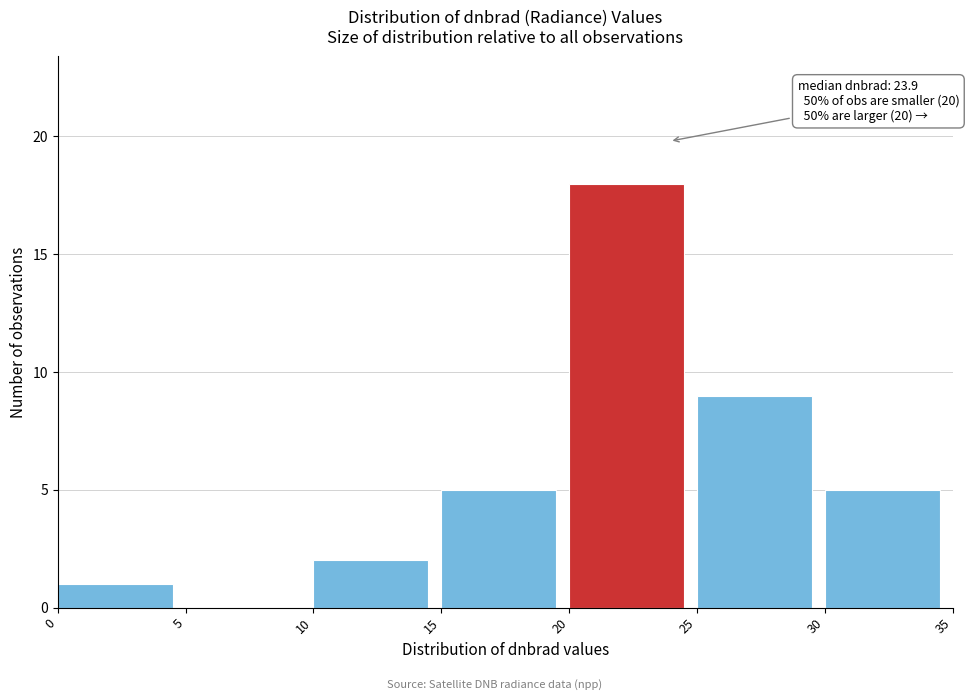

Over which range of the x-axis is the bar tallest?

20 to 25